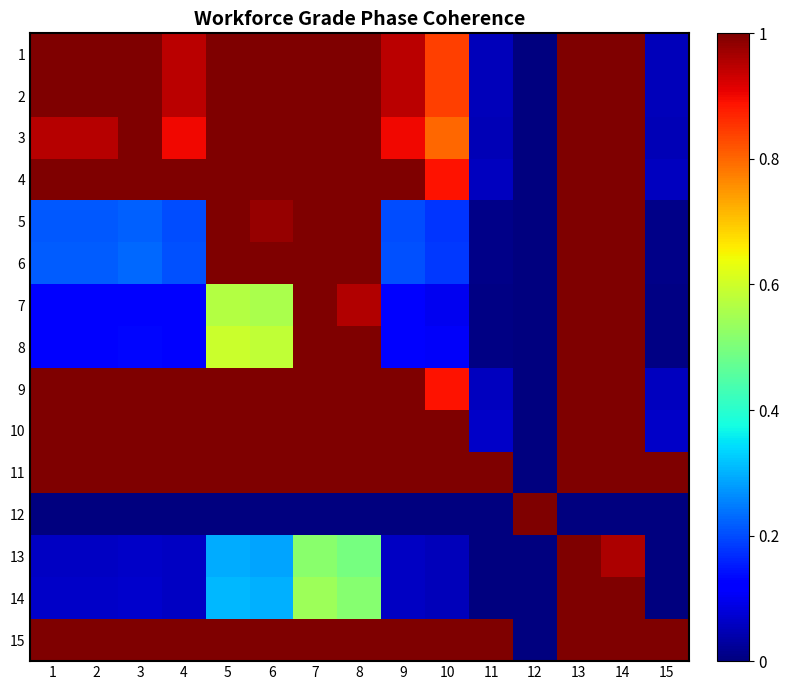

Reading left to right, list all the values displayed in this chart.

1: 1=1.0	2=1.0	3=1.0	4=0.9	5=1.0	6=1.0	7=1.0	8=1.0	9=0.9	10=0.8	11=0.1	12=0.0	13=1.0	14=1.0	15=0.1
2: 1=1.0	2=1.0	3=1.0	4=0.9	5=1.0	6=1.0	7=1.0	8=1.0	9=0.9	10=0.8	11=0.1	12=0.0	13=1.0	14=1.0	15=0.1
3: 1=1.0	2=1.0	3=1.0	4=0.9	5=1.0	6=1.0	7=1.0	8=1.0	9=0.9	10=0.8	11=0.1	12=0.0	13=1.0	14=1.0	15=0.1
4: 1=1.0	2=1.0	3=1.0	4=1.0	5=1.0	6=1.0	7=1.0	8=1.0	9=1.0	10=0.9	11=0.1	12=0.0	13=1.0	14=1.0	15=0.1
5: 1=0.2	2=0.2	3=0.2	4=0.2	5=1.0	6=1.0	7=1.0	8=1.0	9=0.2	10=0.2	11=0.0	12=0.0	13=1.0	14=1.0	15=0.0
6: 1=0.2	2=0.2	3=0.2	4=0.2	5=1.0	6=1.0	7=1.0	8=1.0	9=0.2	10=0.2	11=0.0	12=0.0	13=1.0	14=1.0	15=0.0
7: 1=0.1	2=0.1	3=0.1	4=0.1	5=0.6	6=0.6	7=1.0	8=1.0	9=0.1	10=0.1	11=0.0	12=0.0	13=1.0	14=1.0	15=0.0
8: 1=0.1	2=0.1	3=0.1	4=0.1	5=0.6	6=0.6	7=1.0	8=1.0	9=0.1	10=0.1	11=0.0	12=0.0	13=1.0	14=1.0	15=0.0
9: 1=1.0	2=1.0	3=1.0	4=1.0	5=1.0	6=1.0	7=1.0	8=1.0	9=1.0	10=0.9	11=0.1	12=0.0	13=1.0	14=1.0	15=0.1
10: 1=1.0	2=1.0	3=1.0	4=1.0	5=1.0	6=1.0	7=1.0	8=1.0	9=1.0	10=1.0	11=0.1	12=0.0	13=1.0	14=1.0	15=0.1
11: 1=1.0	2=1.0	3=1.0	4=1.0	5=1.0	6=1.0	7=1.0	8=1.0	9=1.0	10=1.0	11=1.0	12=0.0	13=1.0	14=1.0	15=1.0
12: 1=0.0	2=0.0	3=0.0	4=0.0	5=0.0	6=0.0	7=0.0	8=0.0	9=0.0	10=0.0	11=0.0	12=1.0	13=0.0	14=0.0	15=0.0
13: 1=0.1	2=0.1	3=0.1	4=0.1	5=0.3	6=0.3	7=0.5	8=0.5	9=0.1	10=0.1	11=0.0	12=0.0	13=1.0	14=1.0	15=0.0
14: 1=0.1	2=0.1	3=0.1	4=0.1	5=0.3	6=0.3	7=0.5	8=0.5	9=0.1	10=0.1	11=0.0	12=0.0	13=1.0	14=1.0	15=0.0
15: 1=1.0	2=1.0	3=1.0	4=1.0	5=1.0	6=1.0	7=1.0	8=1.0	9=1.0	10=1.0	11=1.0	12=0.0	13=1.0	14=1.0	15=1.0